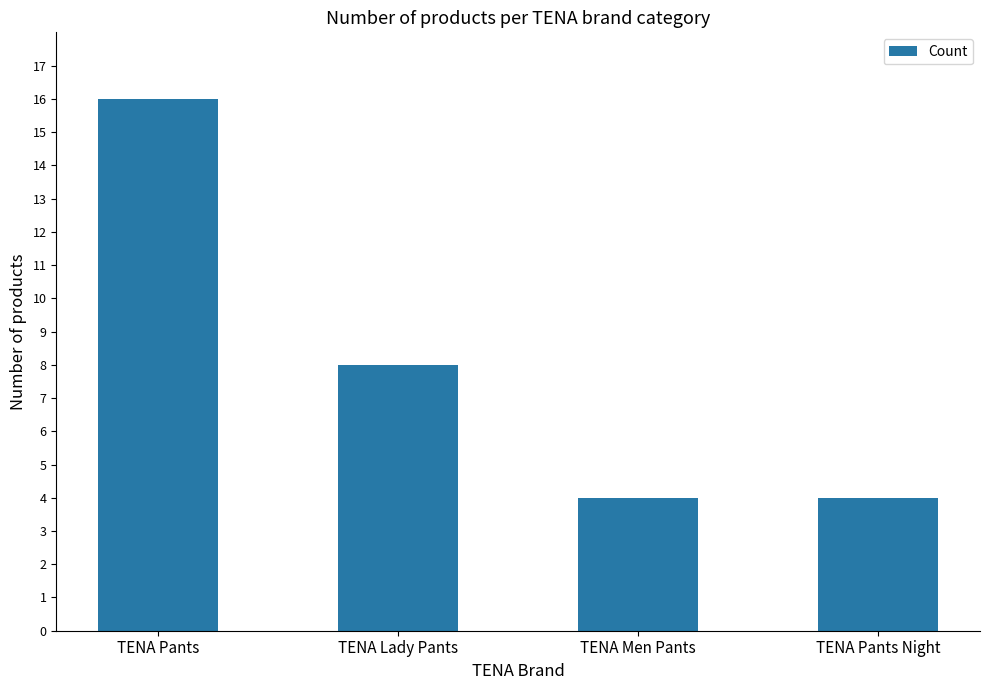

Reading left to right, extract all data points from this chart.

TENA Pants=16	TENA Lady Pants=8	TENA Men Pants=4	TENA Pants Night=4